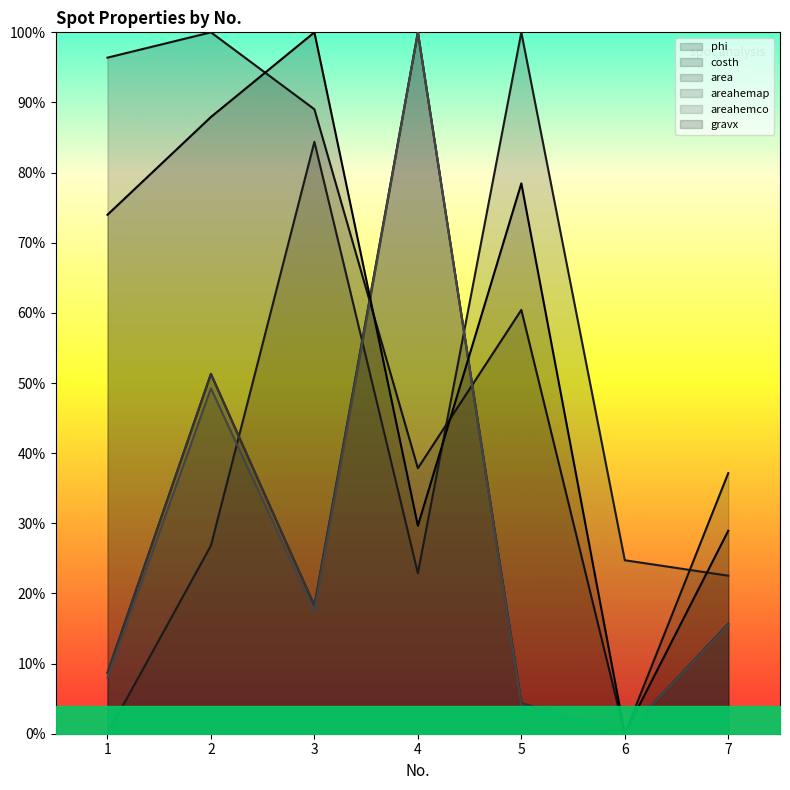

True or false: costh has more than 0 points higher than both neighbors.

True